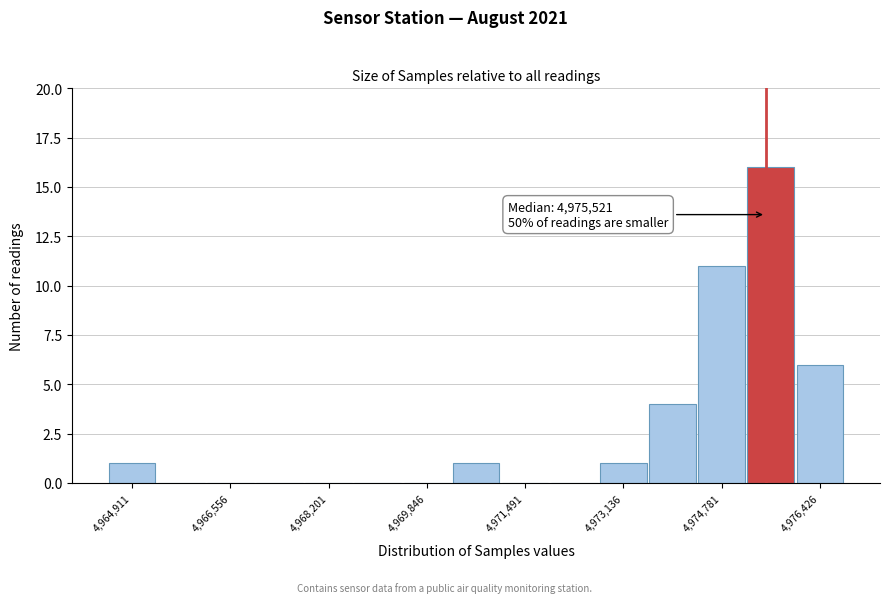

Which range on the x-axis has the tallest bar?

4975200 to 4976000